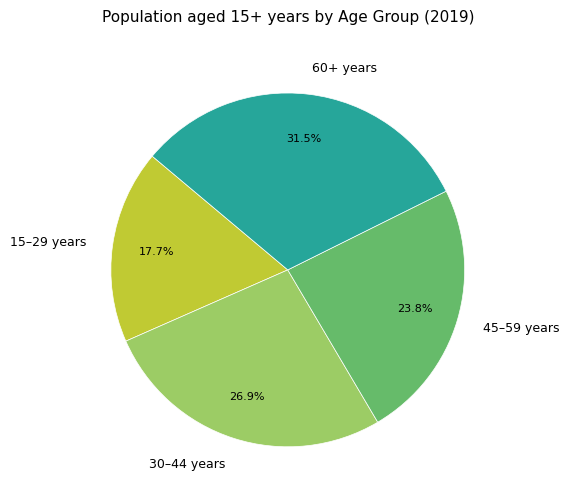

What percentage is NOT represented by 30–44 years?

73.1%